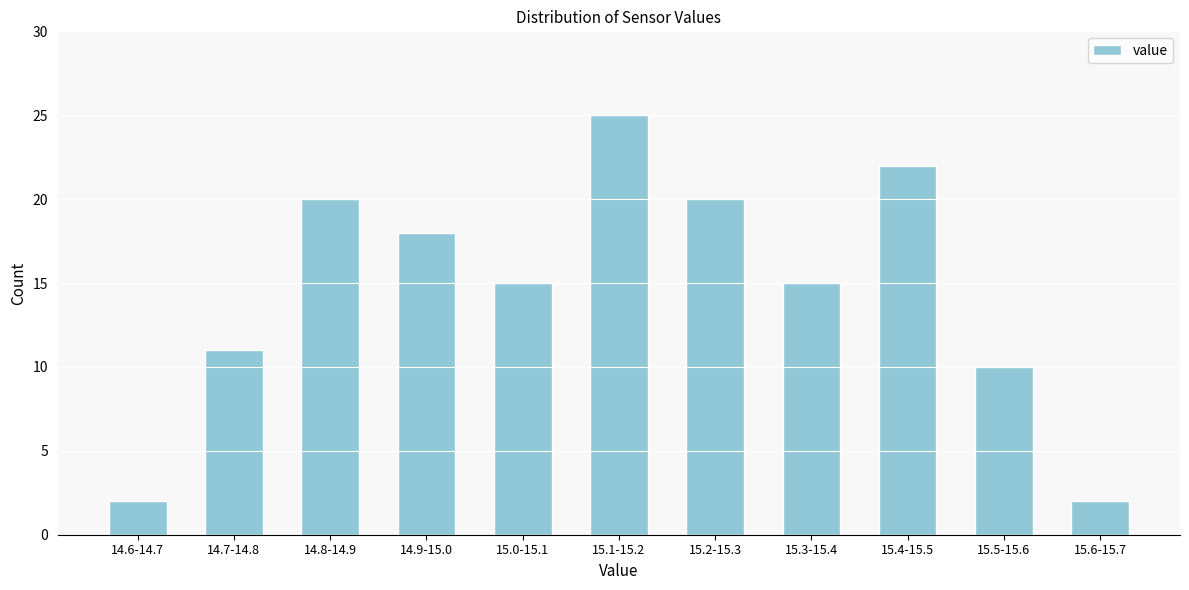

Reading right to left, transcribe all the data shown in this chart.

2	10	22	15	20	25	15	18	20	11	2